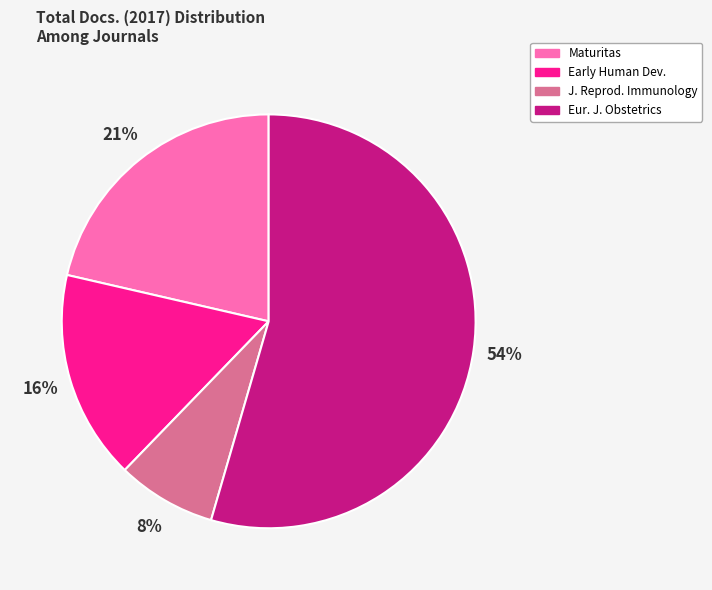

To the nearest percent, what is the average slice percentage?

25%